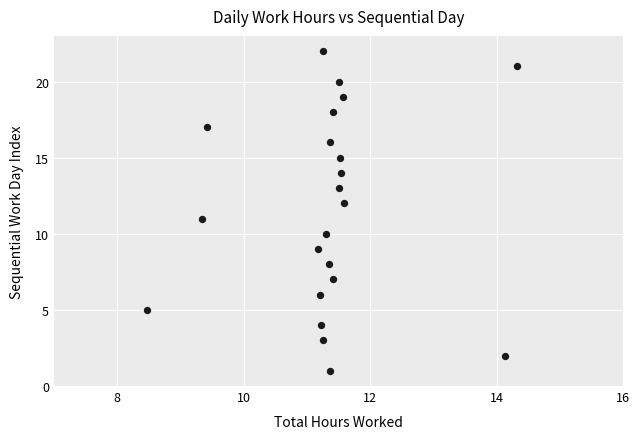

What is the range of Y values (max minus min)?

21